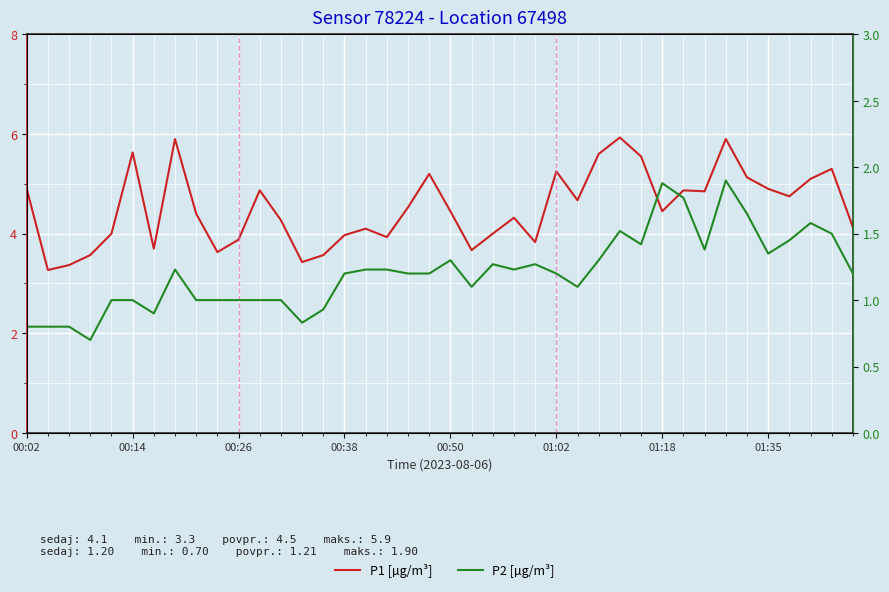

Reading left to right, list all the values displayed in this chart.

P1 [µg/m³]: 4.9	3.3	3.4	3.6	4.0	5.6	3.7	5.9	4.4	3.6	3.9	4.9	4.3	3.4	3.6	4.0	4.1	3.9	4.5	5.2	4.5	3.7	4.0	4.3	3.8	5.2	4.7	5.6	5.9	5.5	4.5	4.9	4.8	5.9	5.1	4.9	4.8	5.1	5.3	4.1
P2 [µg/m³]: 0.8	0.8	0.8	0.7	1.0	1.0	0.9	1.2	1.0	1.0	1.0	1.0	1.0	0.8	0.9	1.2	1.2	1.2	1.2	1.2	1.3	1.1	1.3	1.2	1.3	1.2	1.1	1.3	1.5	1.4	1.9	1.8	1.4	1.9	1.6	1.4	1.4	1.6	1.5	1.2